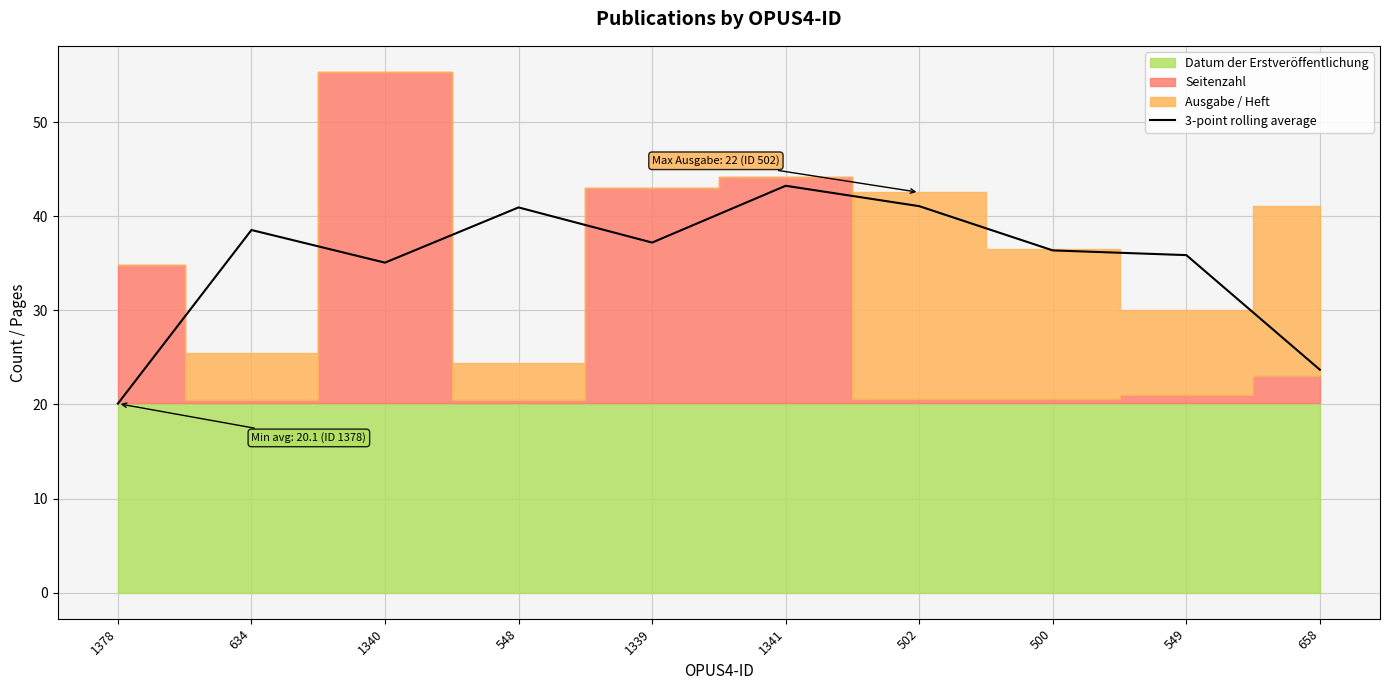

True or false: 3-point rolling average has a value of 35.1 at 1340.

True